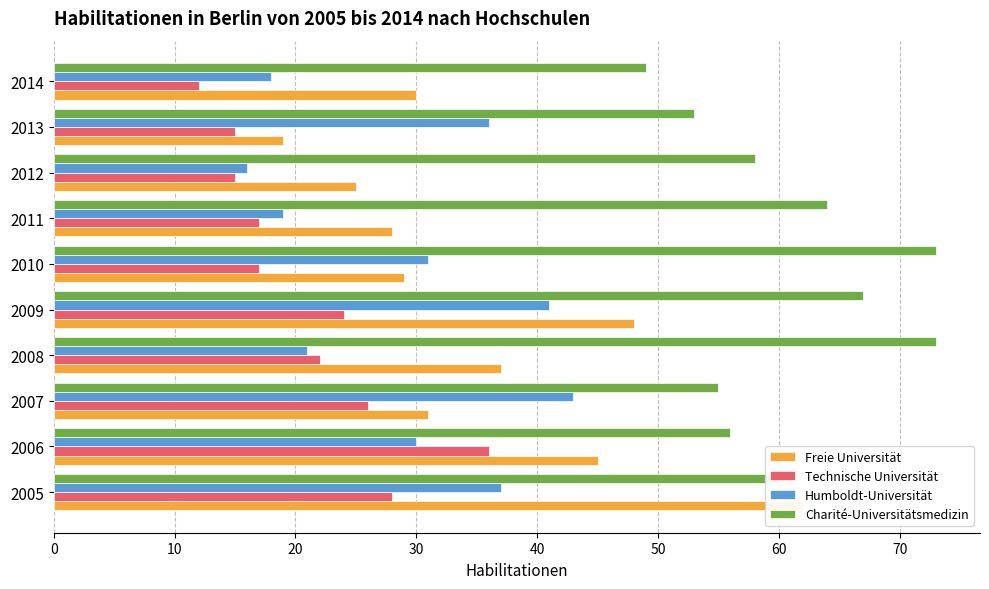

Which series has the largest range (max minus min)?

Freie Universität